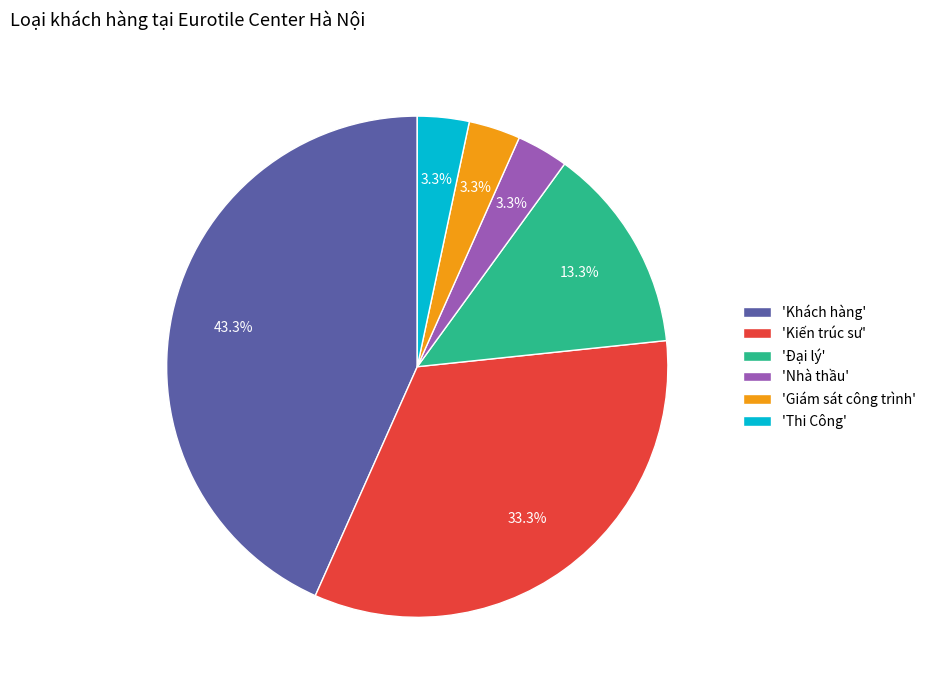

Which category has the biggest portion of the pie?

'Khách hàng'